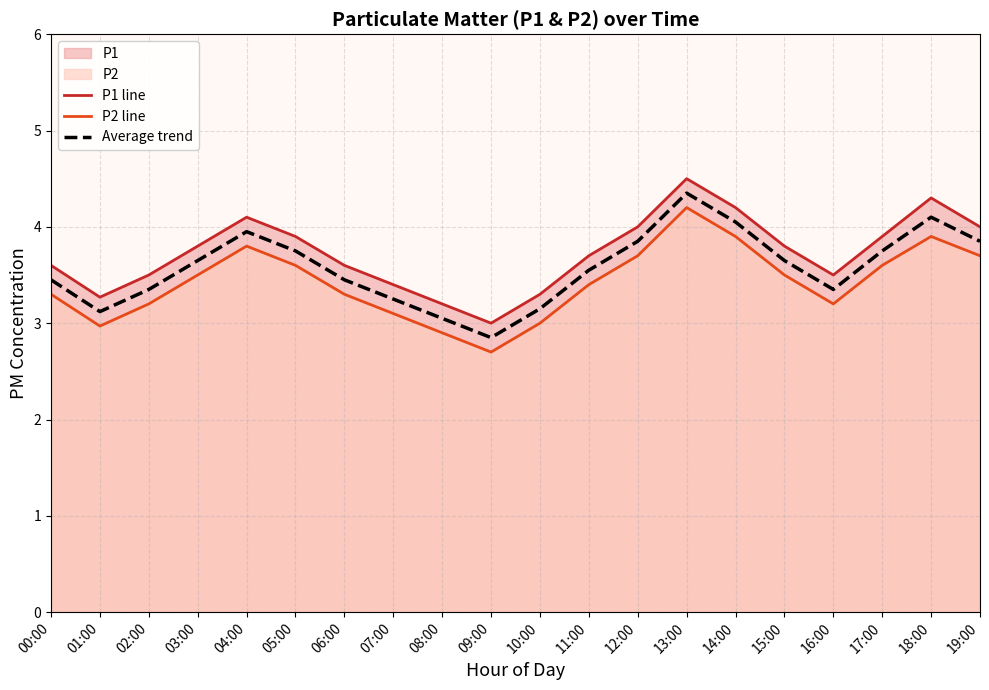

What is the total value across all series at 06:00?

10.3